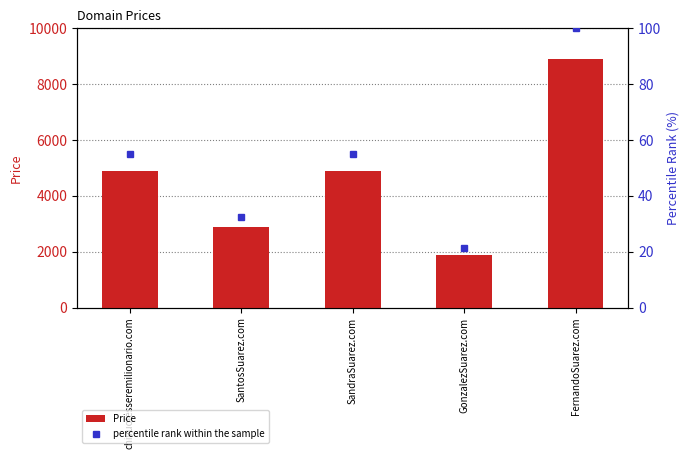

What is the difference between the maximum and minimum values in the Price series?

7000